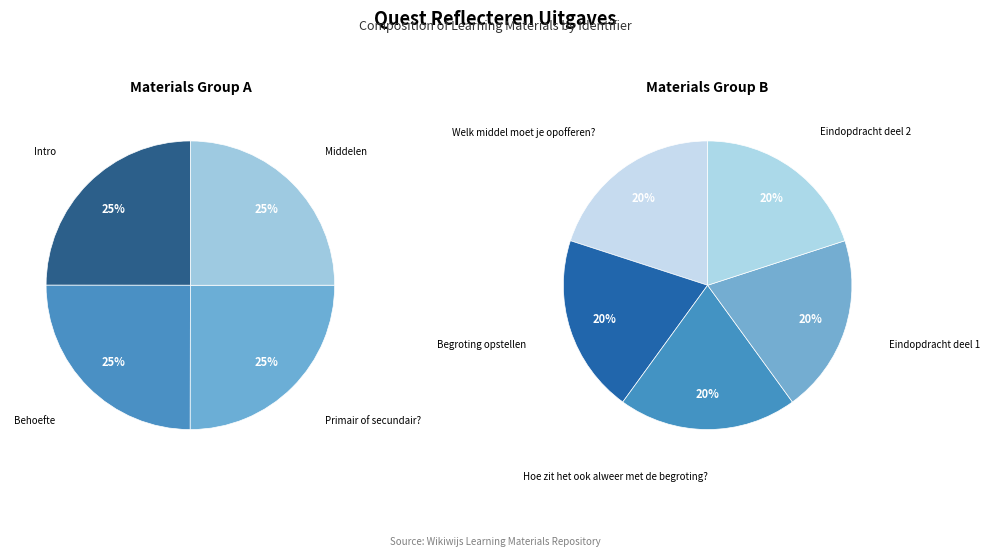

Is it true that Hoe zit het ook alweer met de begroting? is 4% of the pie?

False